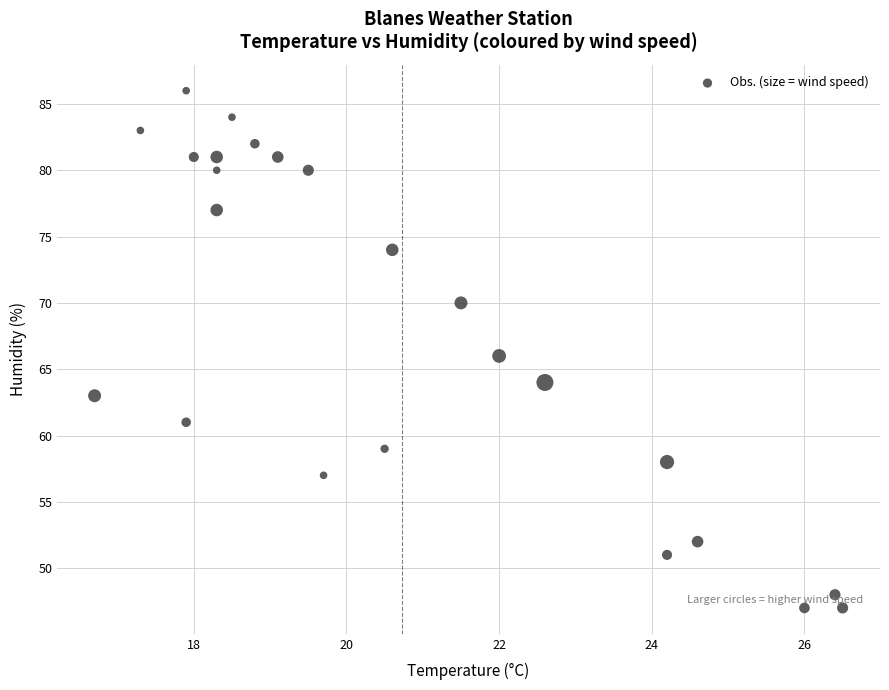

What is the range of Y values (max minus min)?

39